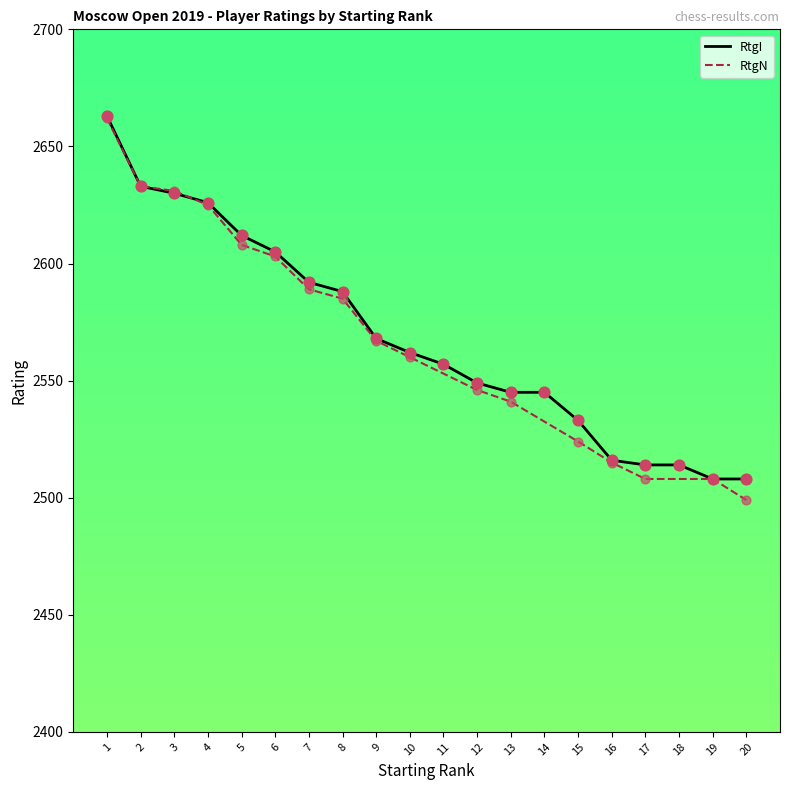

What is the change in value from 11 to 20?

-49